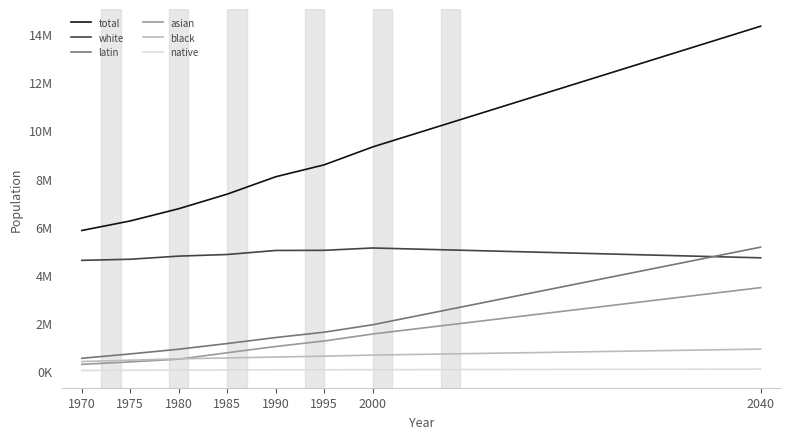

Reading left to right, extract all data points from this chart.

total: 5842976	6239706	6747533	7354074	8075450	8570704	9314374	14328325
white: 4601900	4648595	4778717	4845548	5012998	5018910	5115967	4707611
latin: 534275	715353	911269	1147214	1396369	1618509	1927617	5151136
asian: 281188	384269	498223	763520	1024206	1253320	1543488	3469264
black: 398975	454900	512409	547282	586606	622845	667172	915805
native: 26638	36589	46915	50510	55271	57120	60130	84509